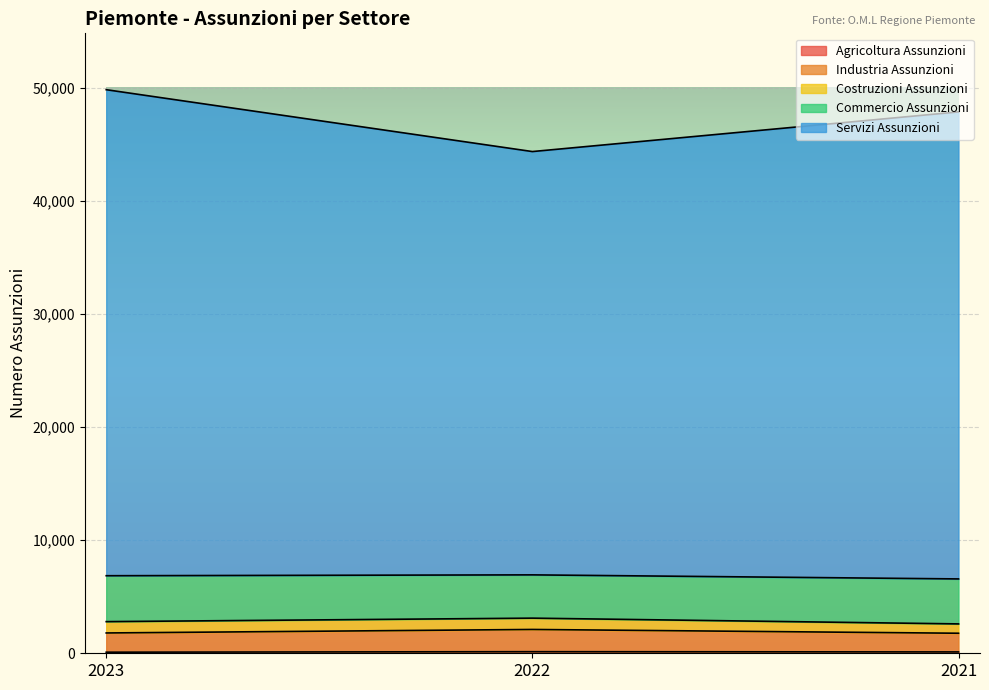

The value of Industria Assunzioni at 2022 is 497. True or false?

False